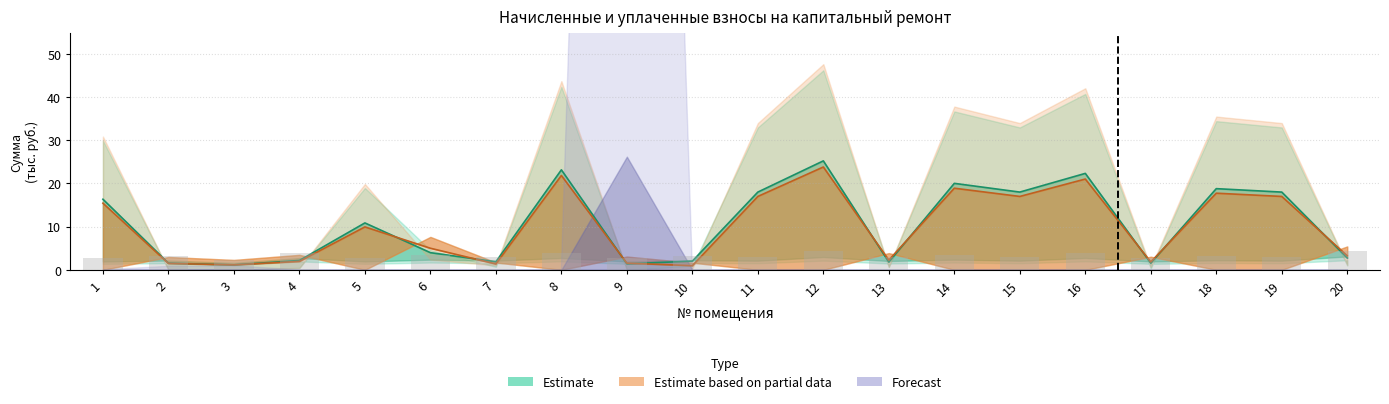

What is the value of the начислено bar at the 20th from the left?

4.4